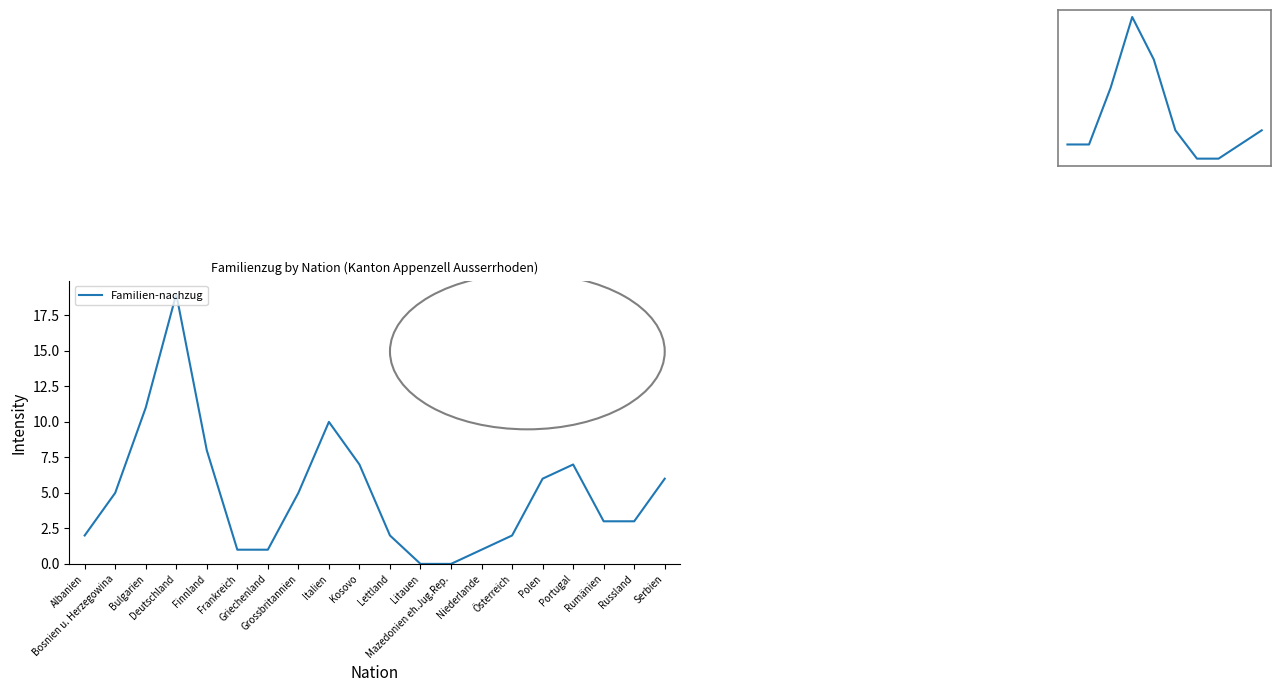

What position from the left is Griechenland?

7